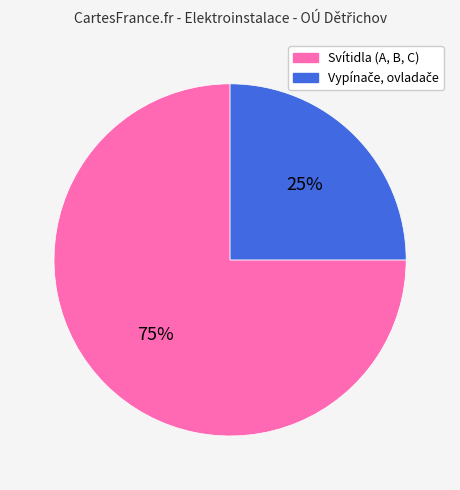

To the nearest percent, what portion does Svítidla (A, B, C) represent?

75%